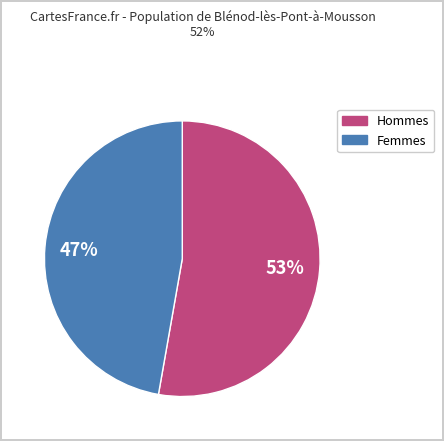

To the nearest percent, what is the average slice percentage?

50%